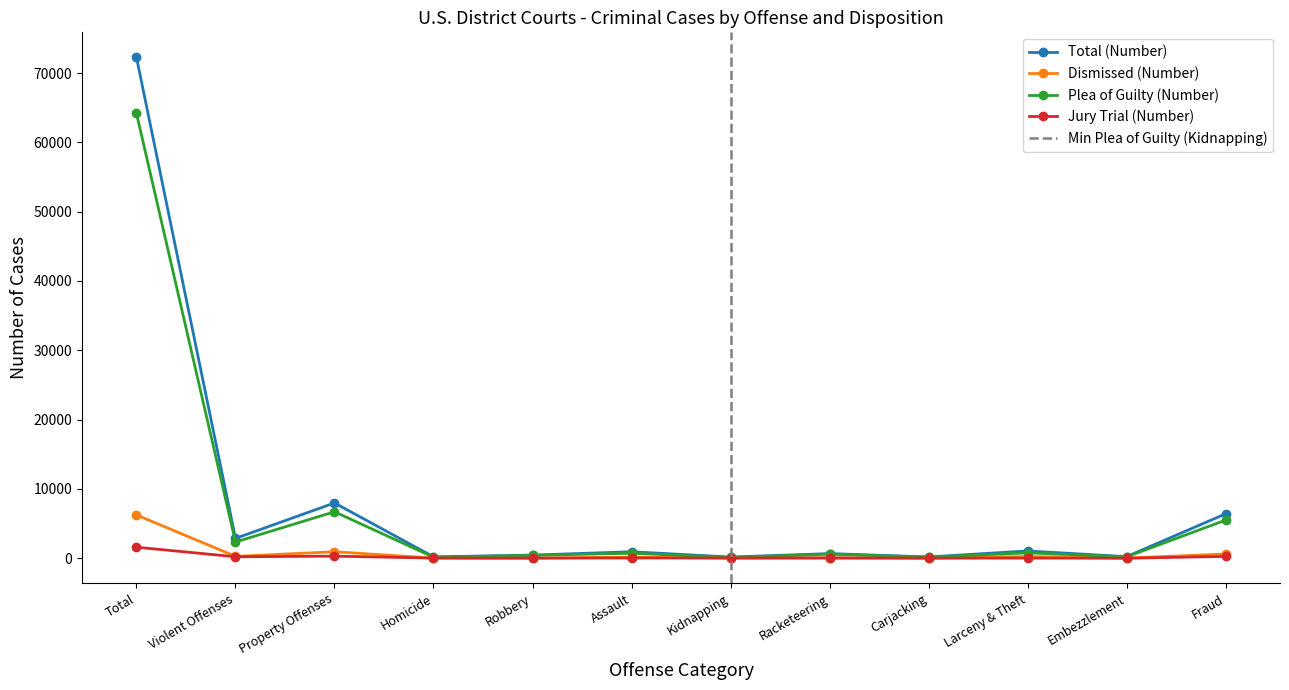

Which series has the widest spread of values?

Total (Number)